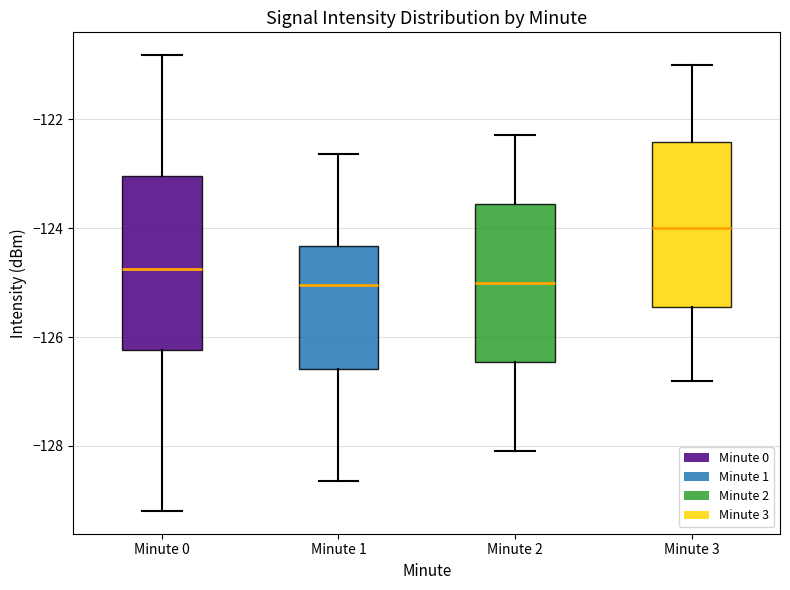

Reading left to right, transcribe this box plot: for each box, give where its median line is, the range the box spans, and where its two whiskers end, as read against the y-axis. The values are not printed on the chart, so give them approximately, as read against the axis.

Minute 0: median -124.8, box -126.2 to -123.0, whiskers -129.2 to -120.8
Minute 1: median -125.0, box -126.6 to -124.4, whiskers -128.6 to -122.6
Minute 2: median -125.0, box -126.4 to -123.6, whiskers -128.0 to -122.2
Minute 3: median -124.0, box -125.4 to -122.4, whiskers -126.8 to -121.0